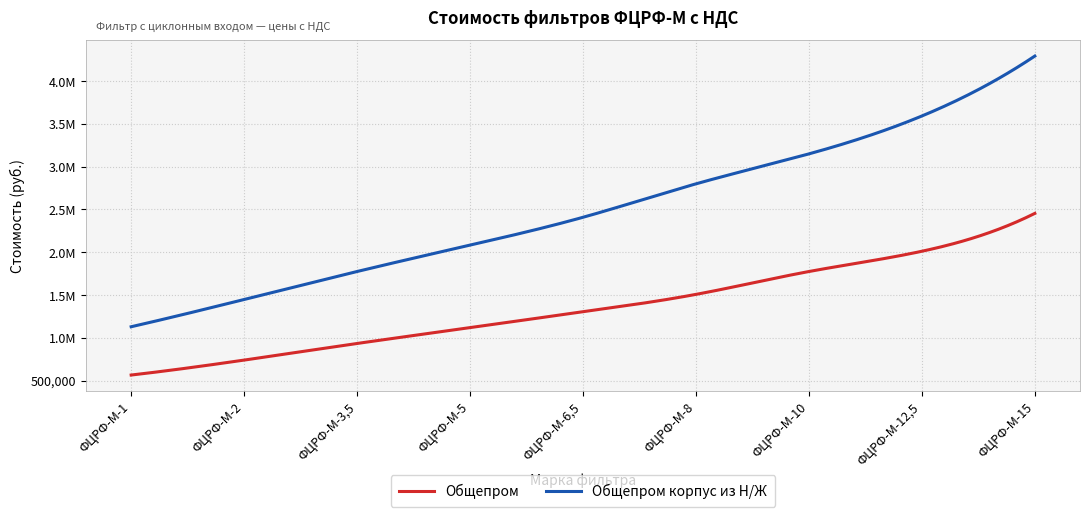

Does the chart have visible grid lines?

Yes